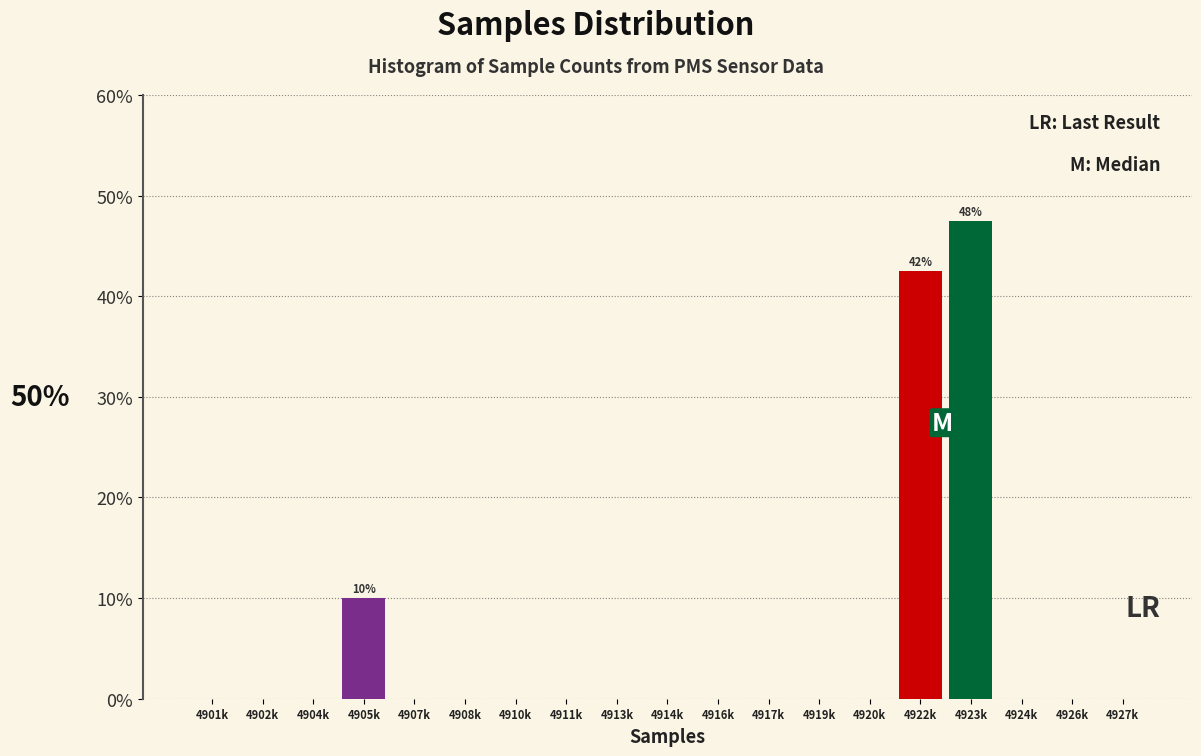

Reading left to right, transcribe all the data shown in this chart.

4901k=0.0	4902k=0.0	4904k=0.0	4905k=10.0	4907k=0.0	4908k=0.0	4910k=0.0	4911k=0.0	4913k=0.0	4914k=0.0	4916k=0.0	4917k=0.0	4919k=0.0	4920k=0.0	4922k=42.5	4923k=47.5	4924k=0.0	4926k=0.0	4927k=0.0